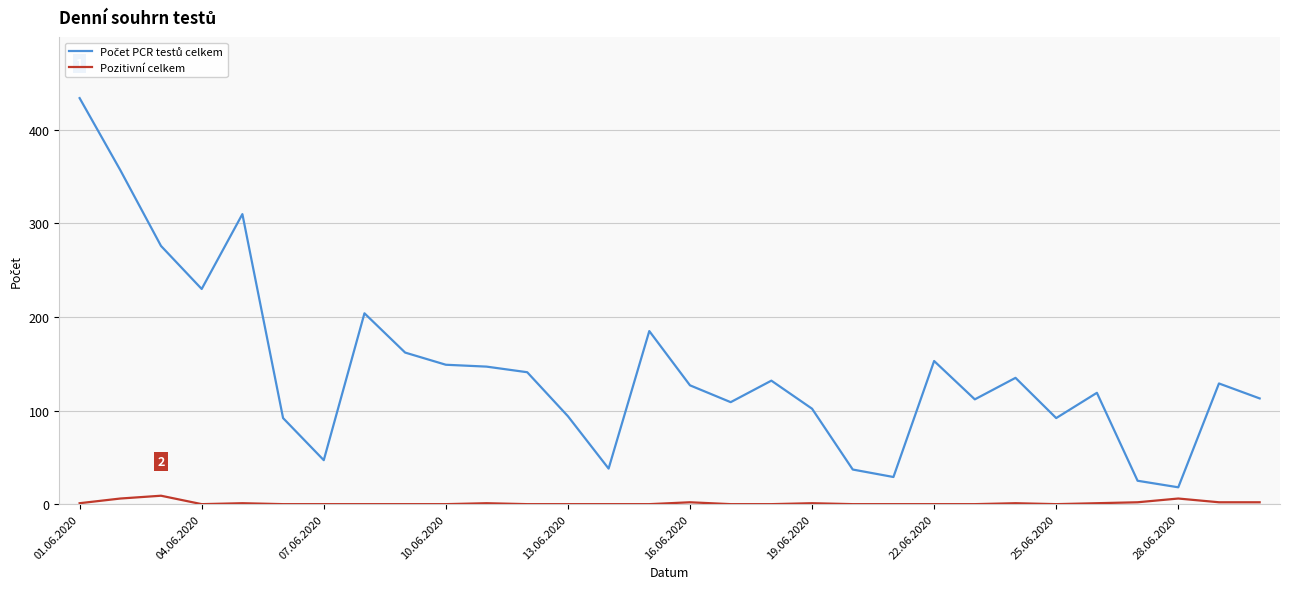

What is the highest value of the Počet PCR testů celkem series?

434